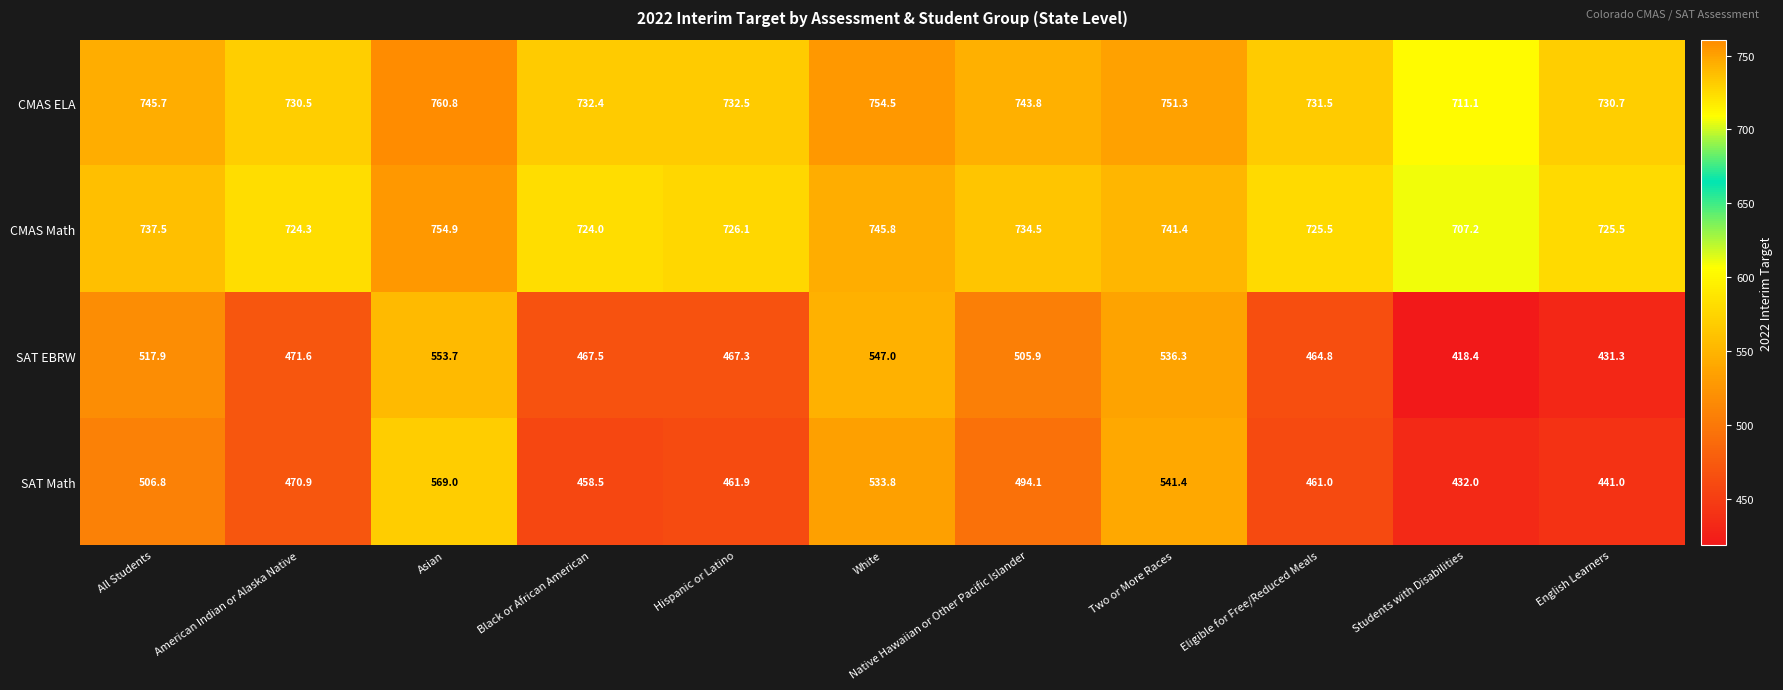

Rank the categories by CMAS ELA value from highest to lowest.

Asian, White, Two or More Races, All Students, Native Hawaiian or Other Pacific Islander, Hispanic or Latino, Black or African American, Eligible for Free/Reduced Meals, English Learners, American Indian or Alaska Native, Students with Disabilities